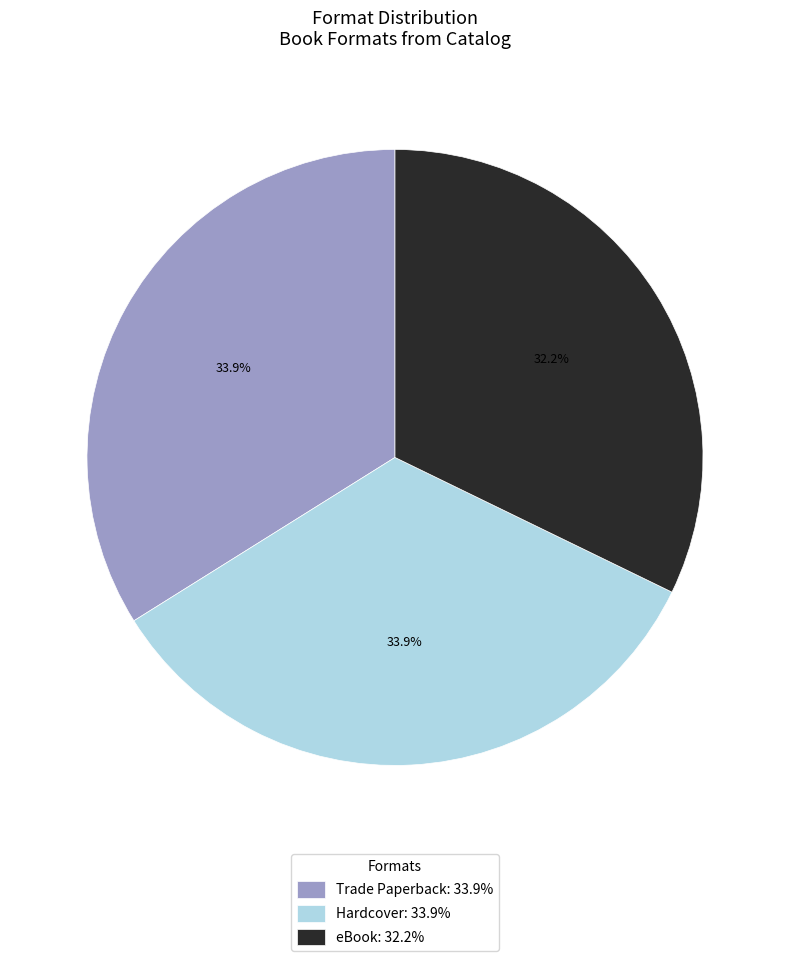

What is the ratio of the value at Hardcover to the value at eBook?

1.1